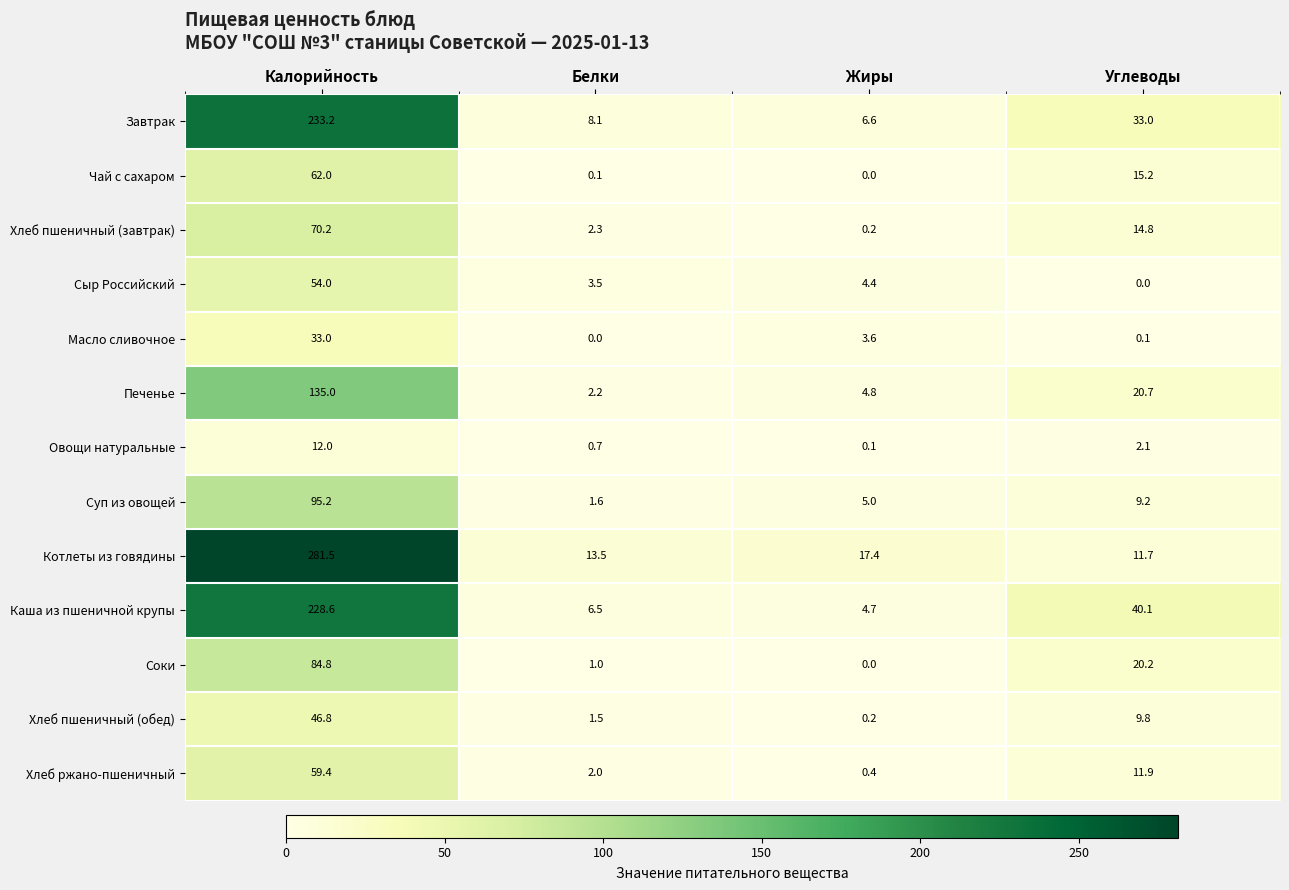

What is the difference between the maximum and second lowest values in the Печенье series?

130.2